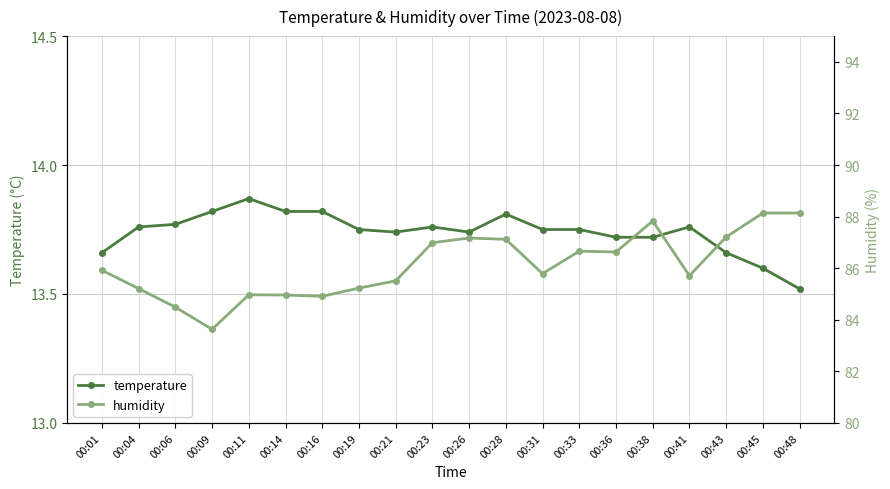

Which series has the largest range (max minus min)?

humidity